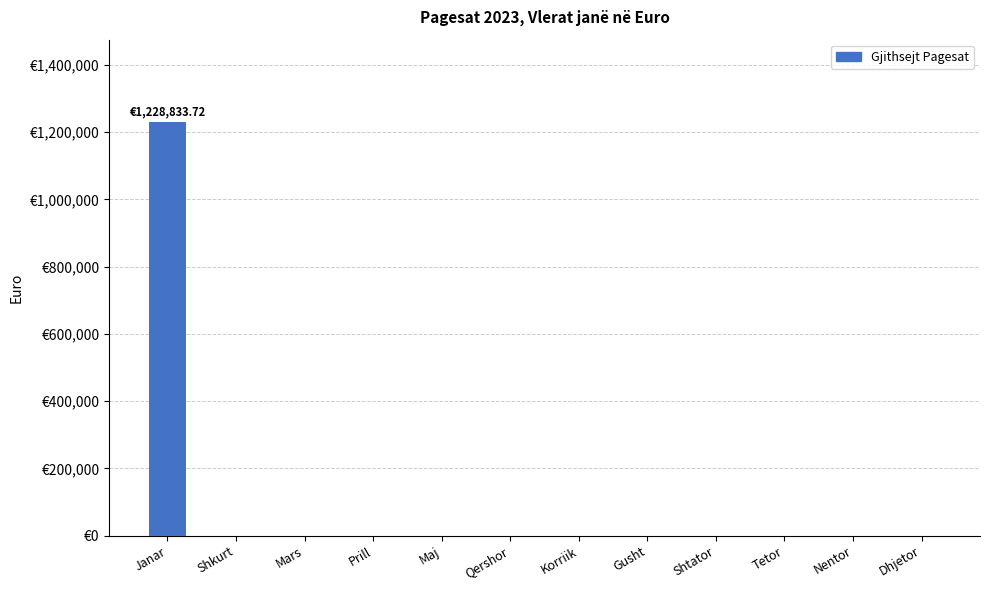

What is the label of the 11th bar from the left?

Nentor